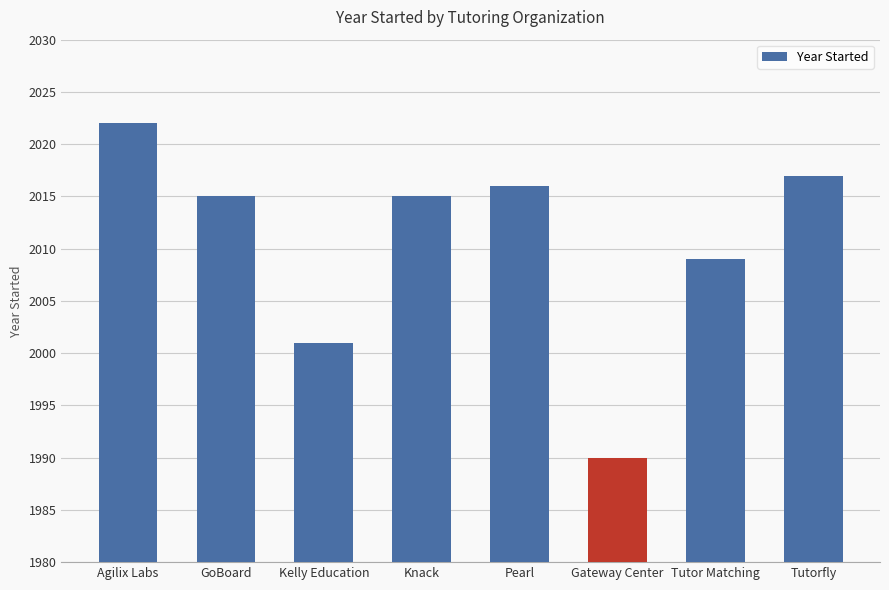

What is the label of the 2nd bar from the right?

Tutor Matching